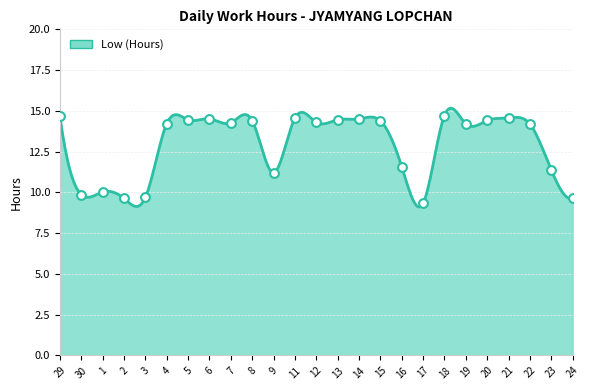

What is the change in value from 12 to 20?

+0.1